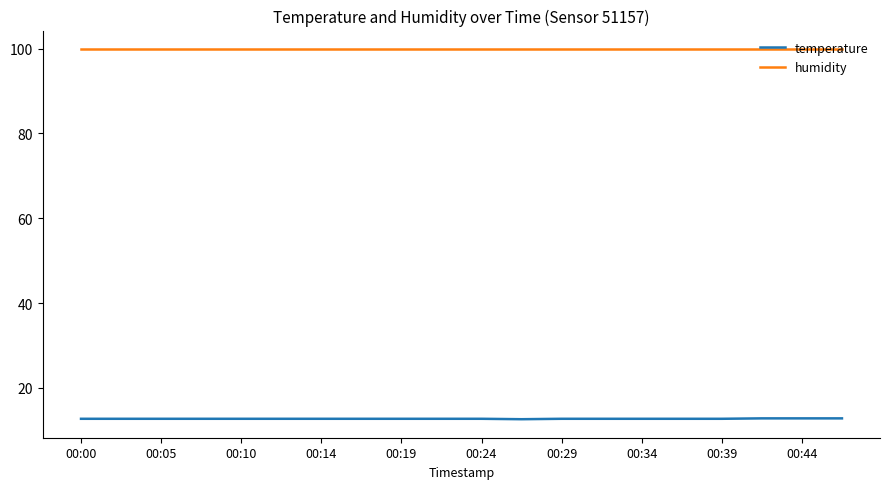

Rank the series by their average value, from lowest to highest.

temperature, humidity